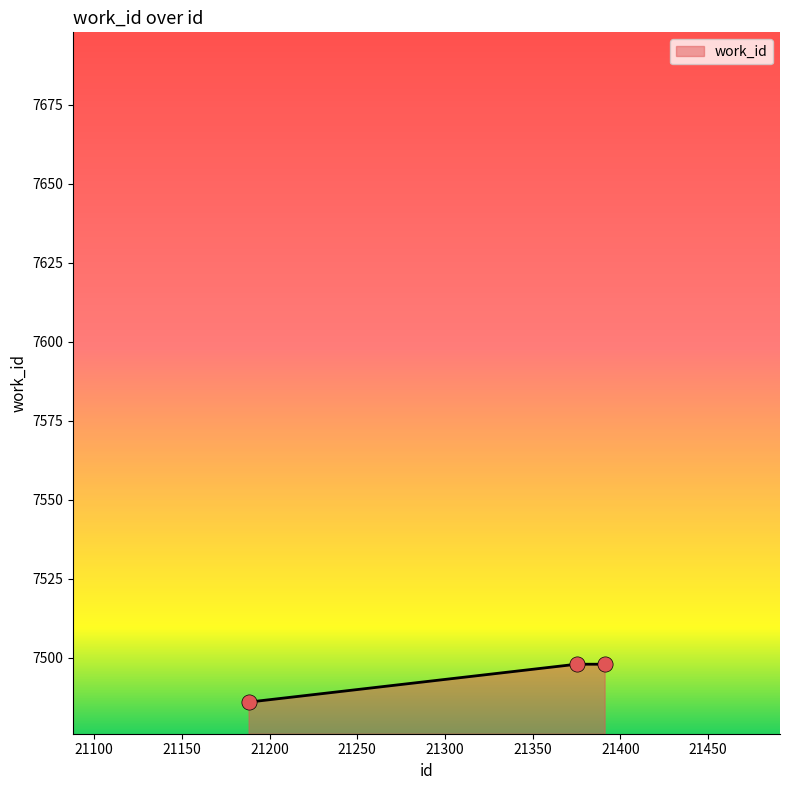

What is the maximum value shown in the chart?

7498